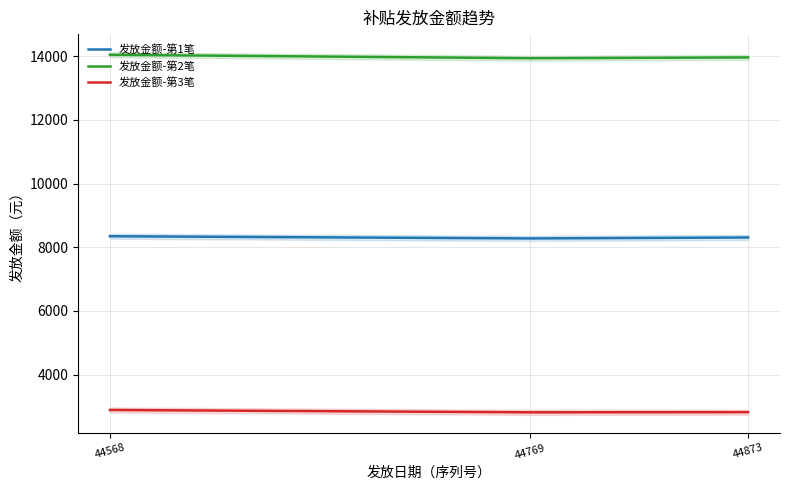

What is the total value across all series at 44769?

25031.9